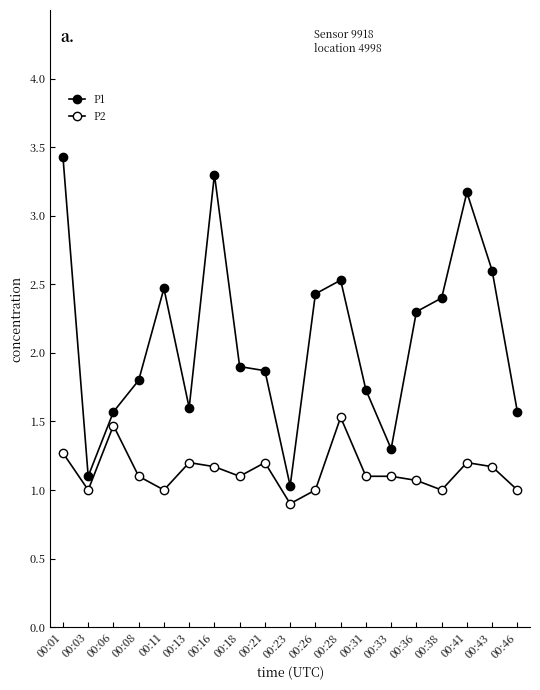

Is it true that P1 equals 1.6 at 00:13?

True